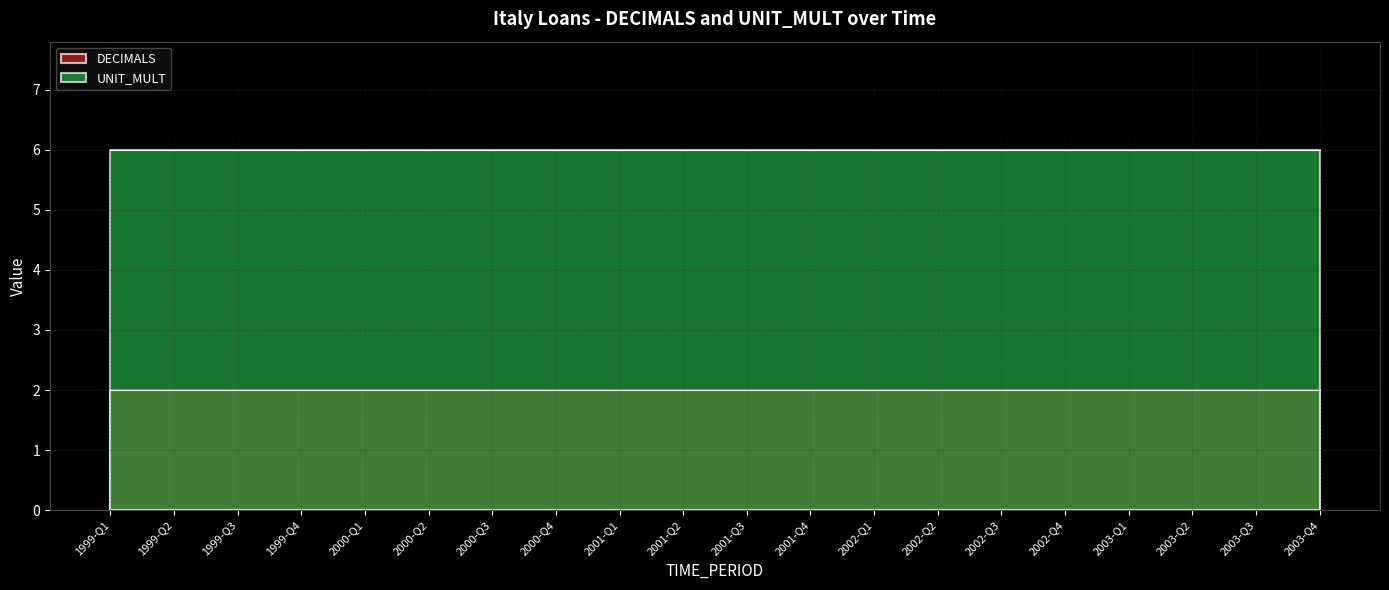

What is the minimum value for UNIT_MULT?

6